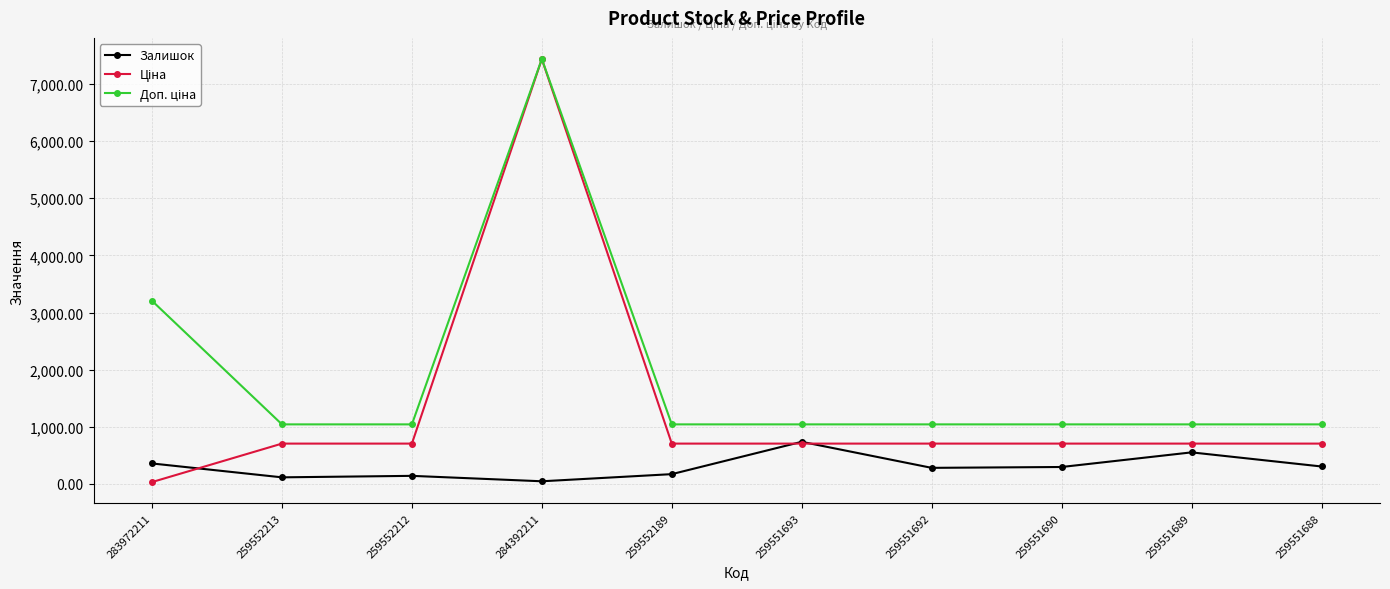

The Залишок series shows 618.5 at 283972211. True or false?

False